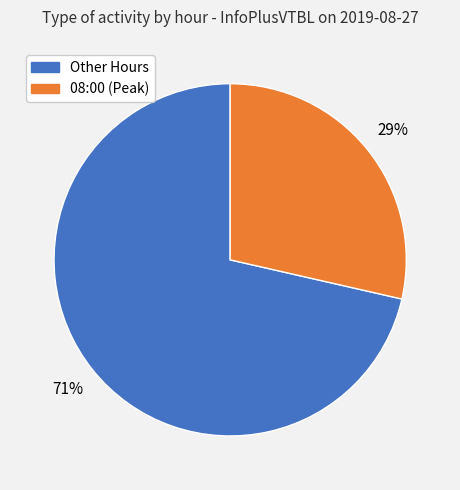

Is there a majority slice in this chart?

Yes